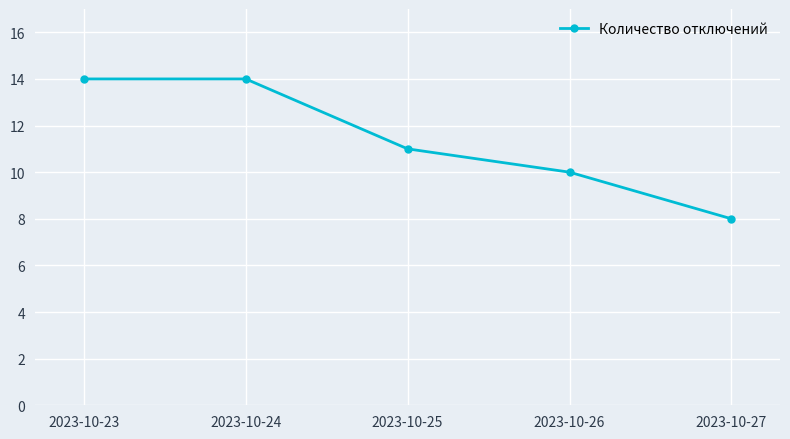

How many values are below 11?

2